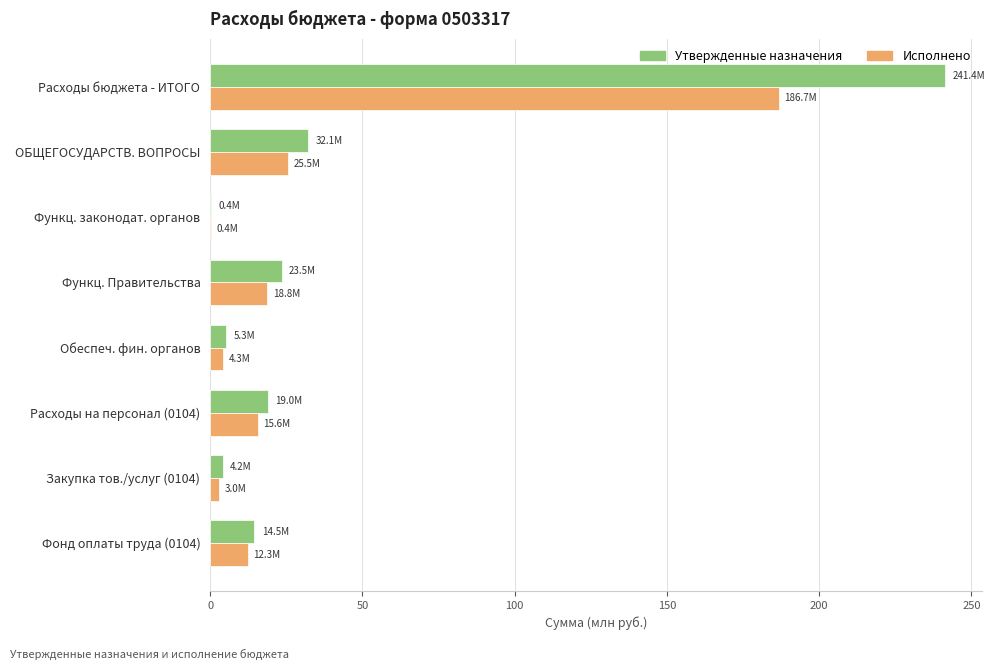

Is the value of Утвержденные назначения at Расходы на персонал (0104) greater than the value of Исполнено at Функц. законодат. органов?

Yes